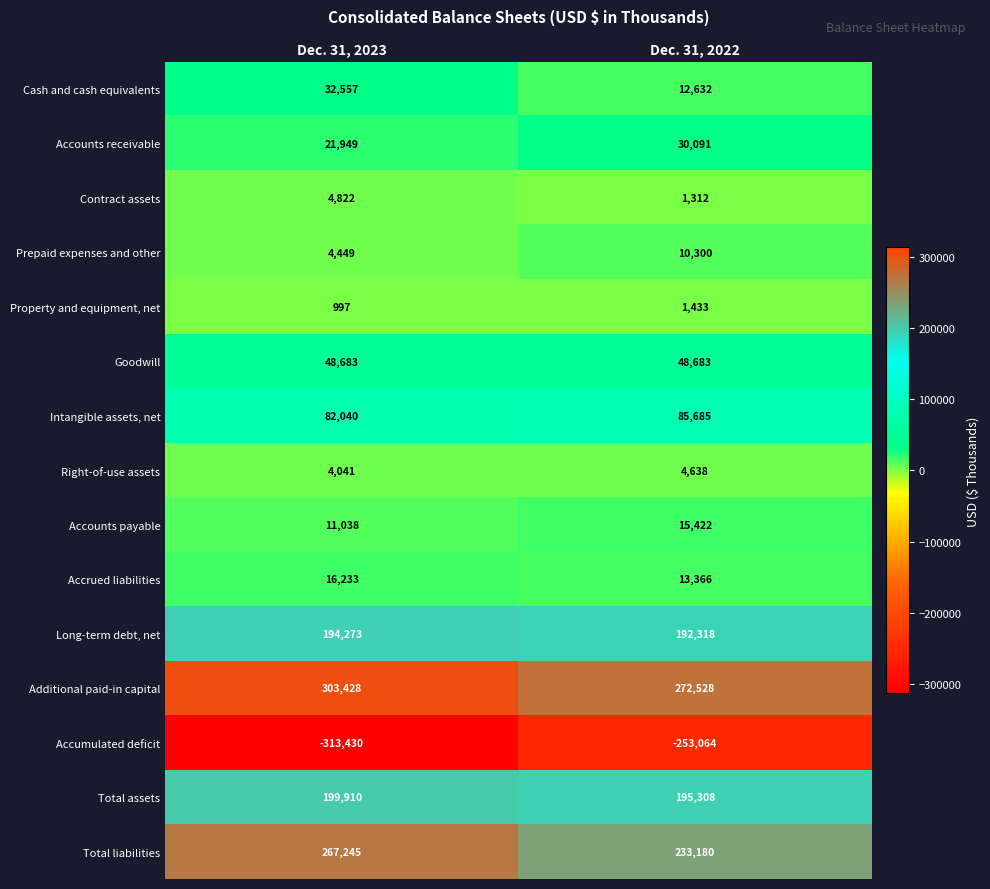

What is the total value across all series at Dec. 31, 2023?

878235